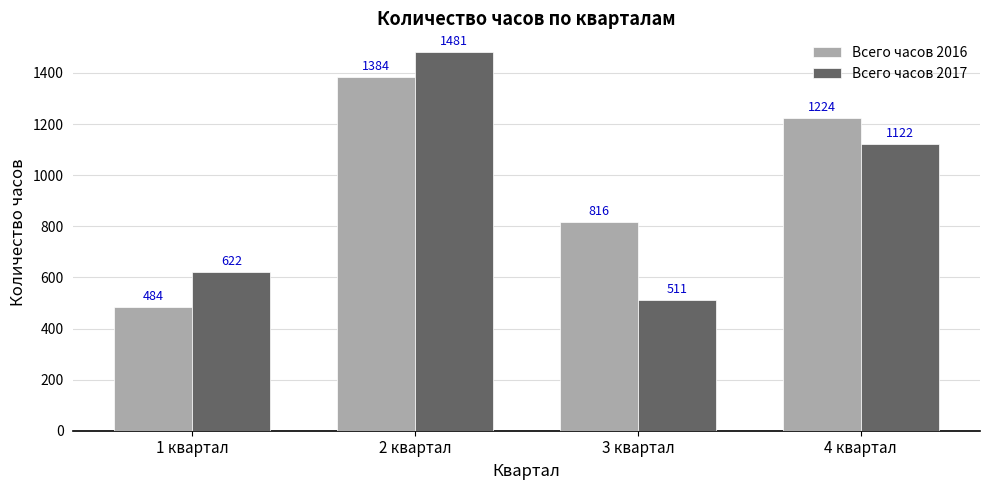

Does the chart contain any negative values?

No